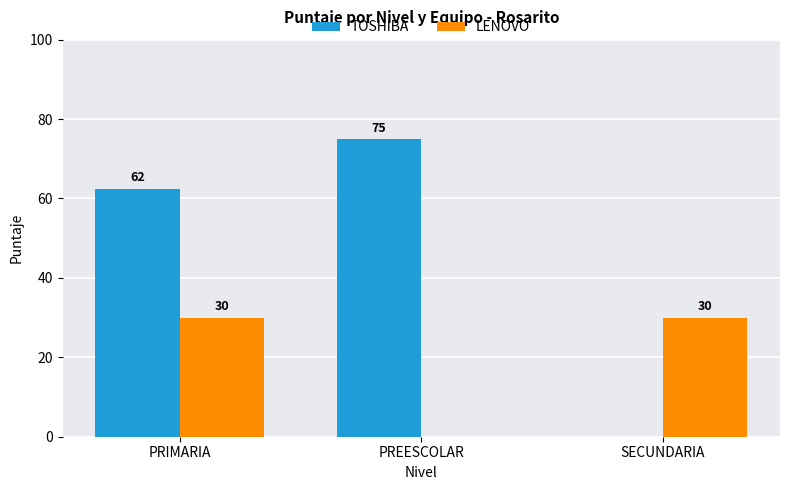

Is it true that TOSHIBA equals -40.0 at SECUNDARIA?

False